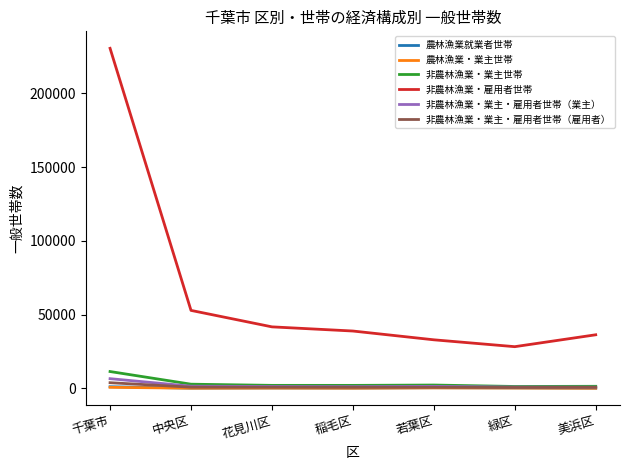

What is the spread (max minus min) of values at 緑区?

28057